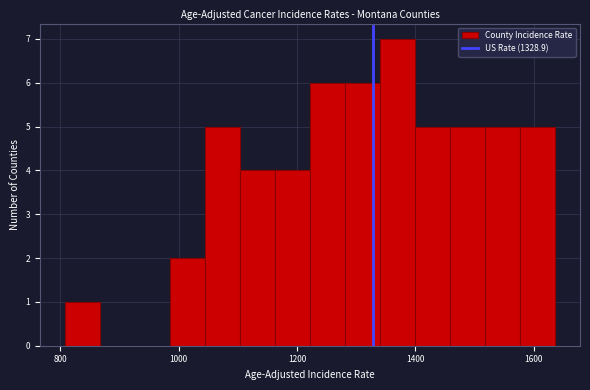

Around what value on the x-axis is the tallest bar? Give the approximate position of its centre, as read against the axis.

1380